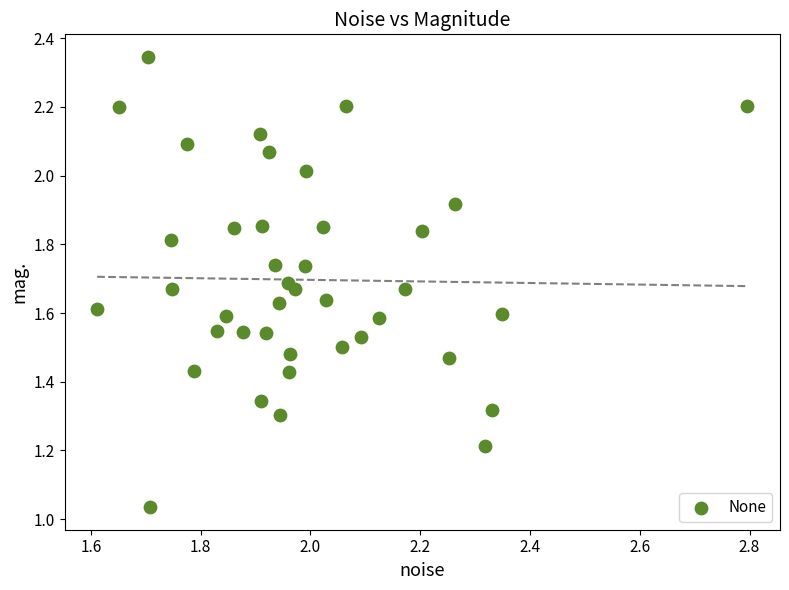

What is the range of X values (max minus min)?

1.2